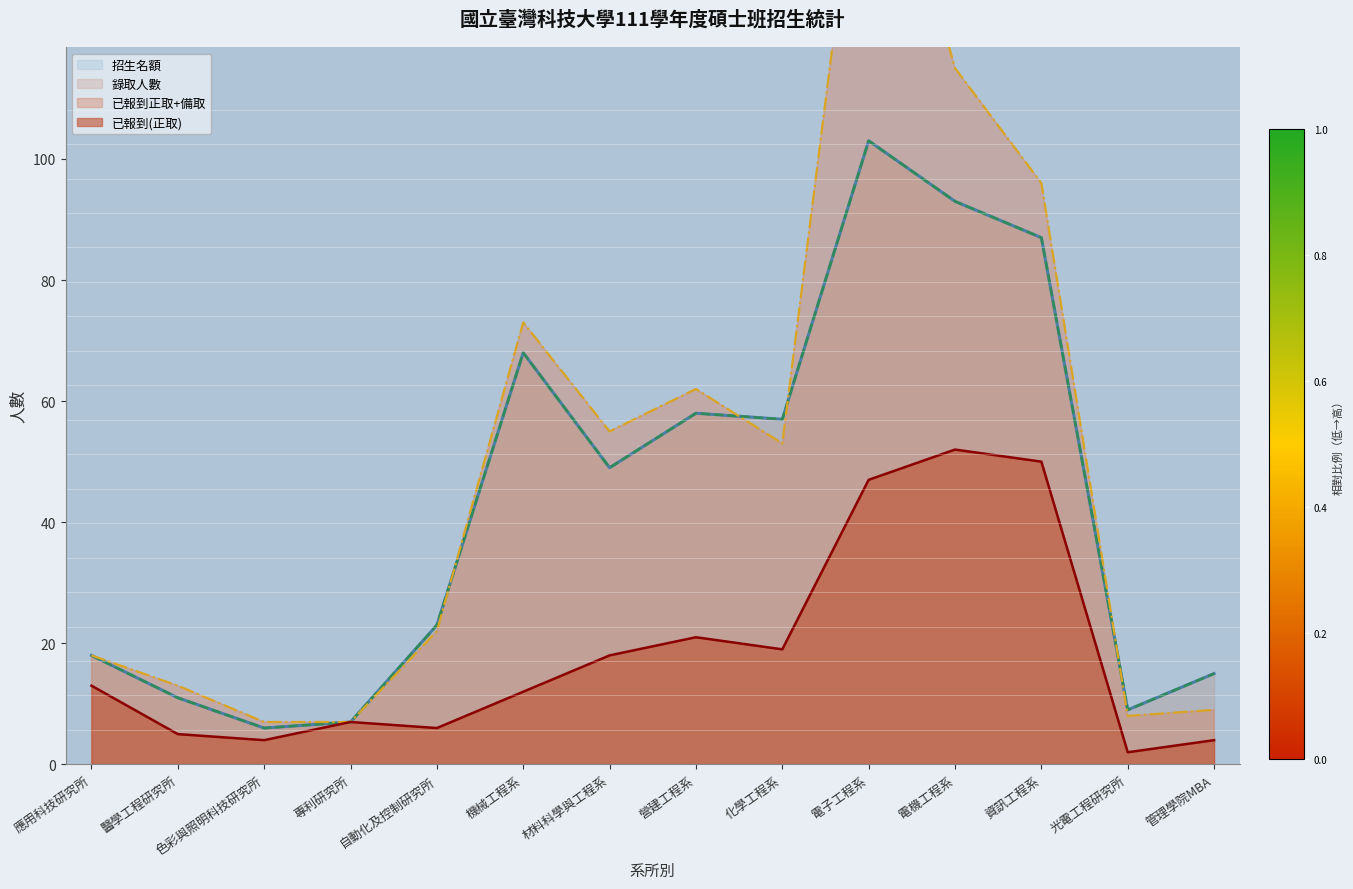

What is the value of the 招生名額 point at the 13th from the left?

9